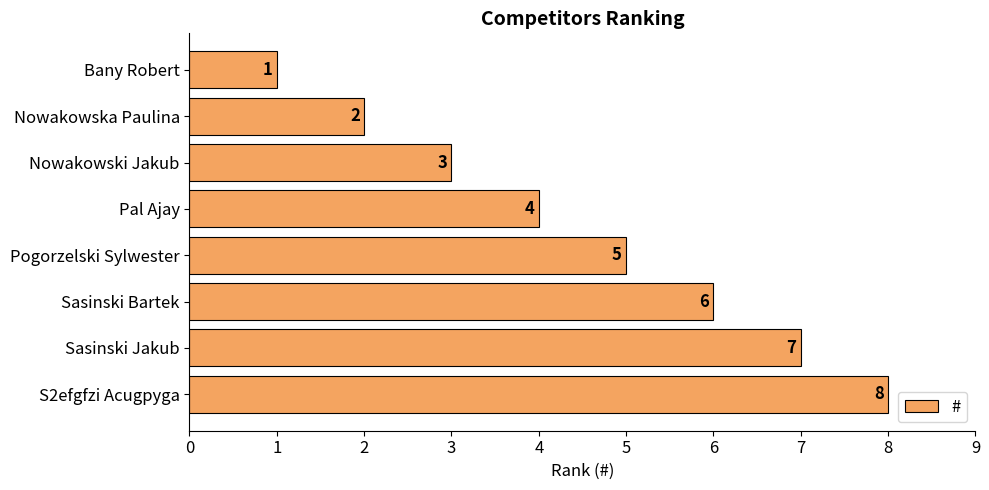

Does the chart contain any negative values?

No